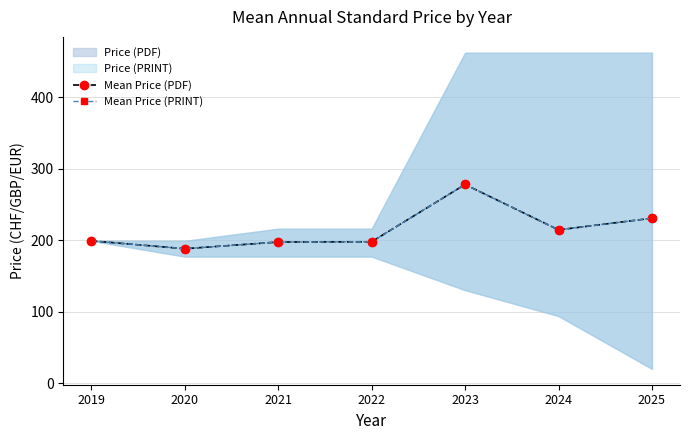

Which series has the widest spread of values?

Mean Price (PDF)